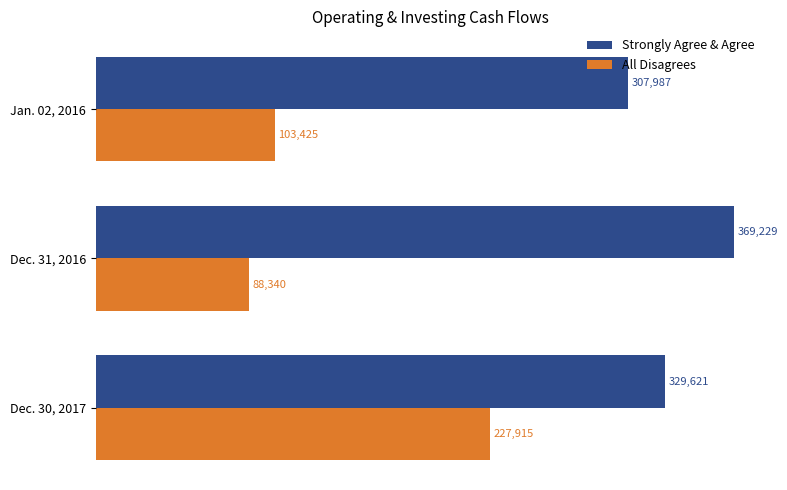

At Dec. 31, 2016, list the series in order from smallest to largest.

All Disagrees, Strongly Agree & Agree